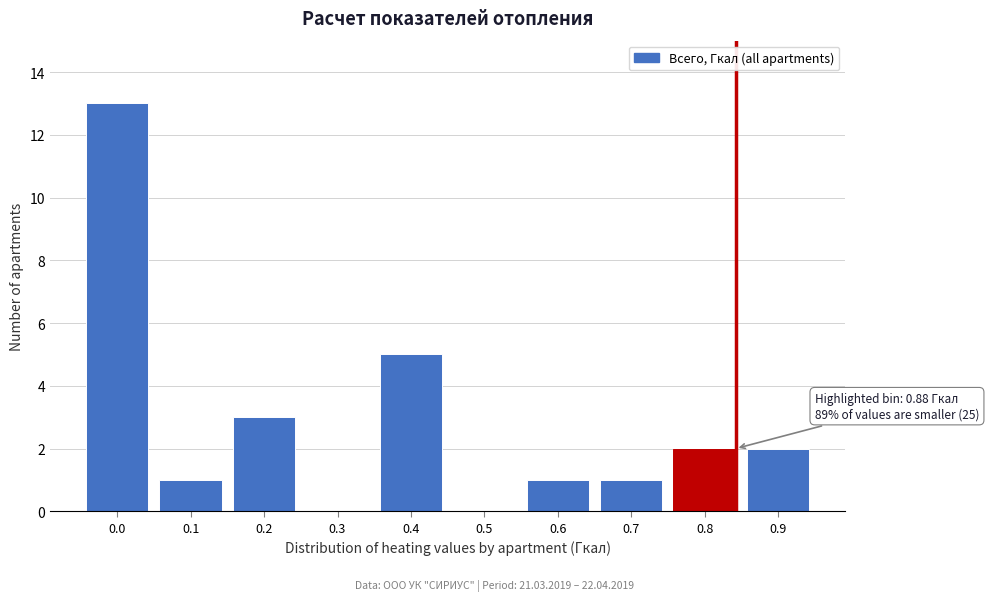

Reading left to right, transcribe all the data shown in this chart.

0.0=13	0.1=1	0.2=3	0.3=0	0.4=5	0.5=0	0.6=1	0.7=1	0.8=2	0.9=2